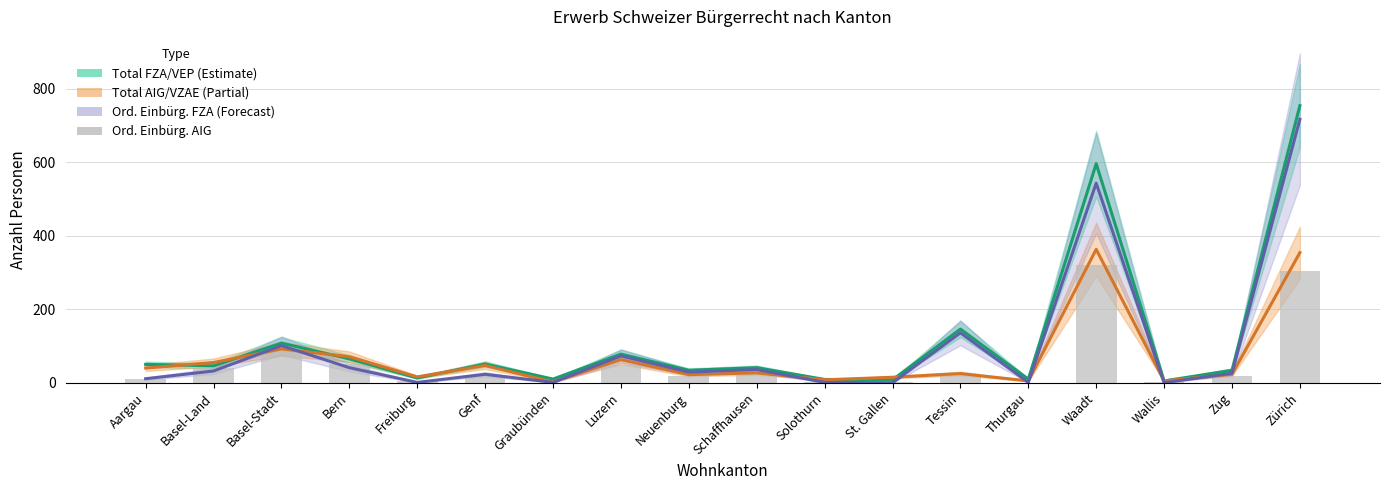

Rank the series by their maximum value, from highest to lowest.

Total FZA/VEP, Ord. Einbürg. FZA, Total AIG/VZAE, Ord. Einbürg. AIG